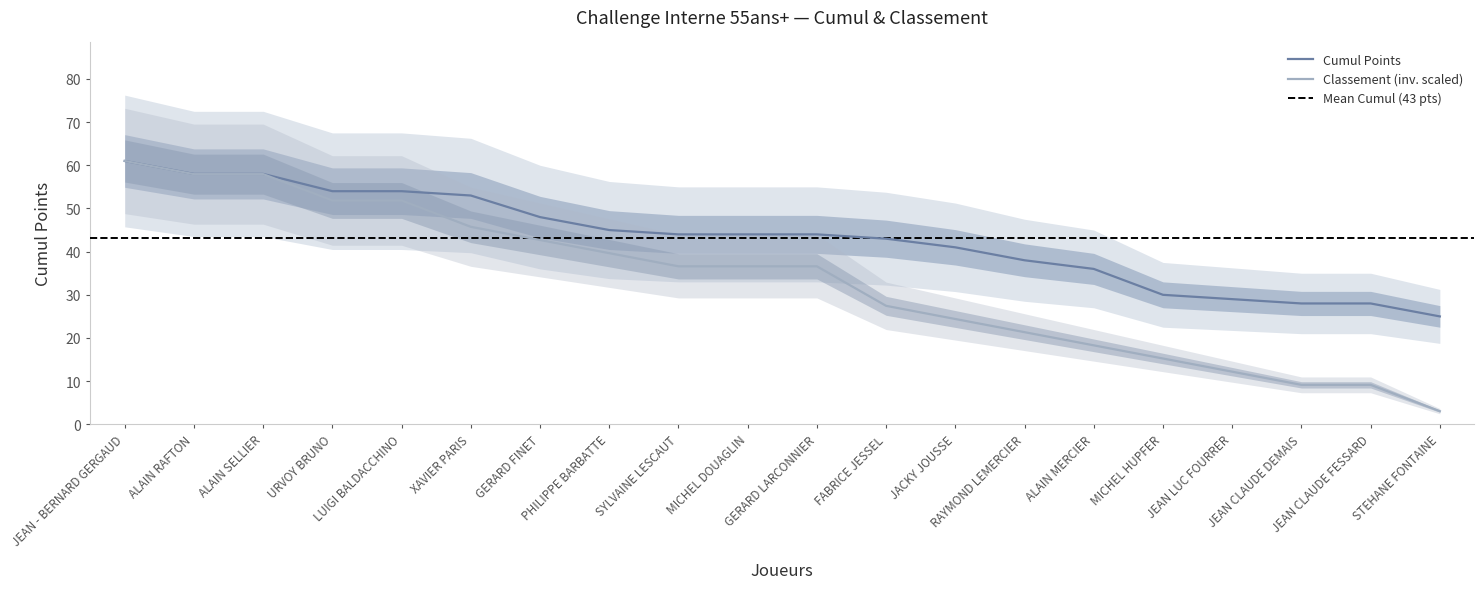

How many categories are shown in the chart?

20